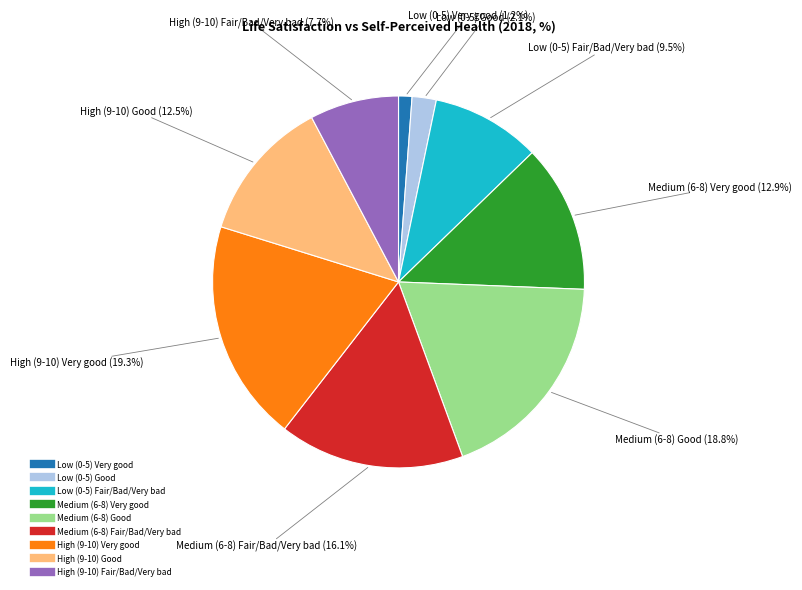

How many slices are in this pie chart?

9